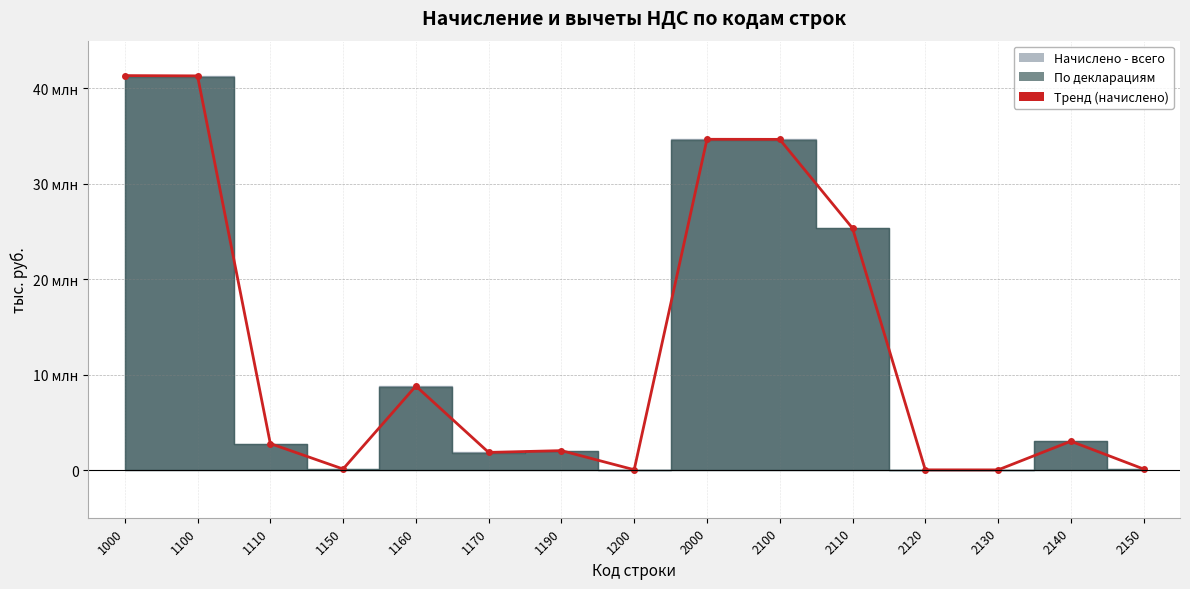

Which category has the highest value across all series?

1000